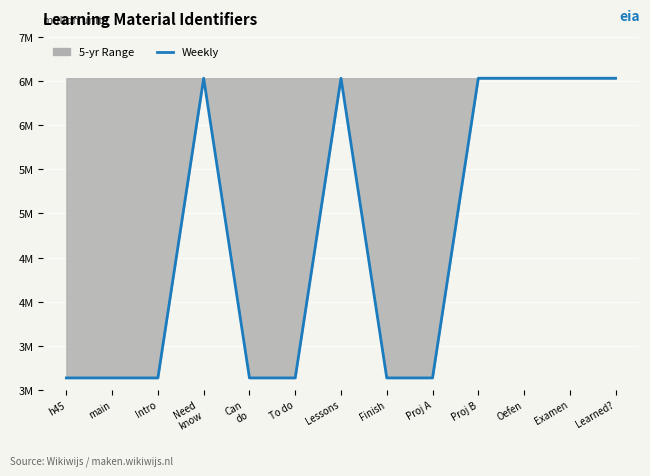

What is the average value?

4703213